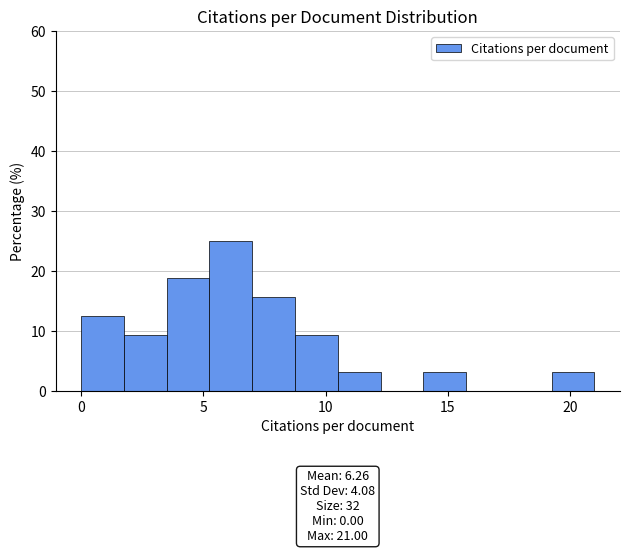

Around what value on the x-axis is the tallest bar? Give the approximate position of its centre, as read against the axis.

6.0